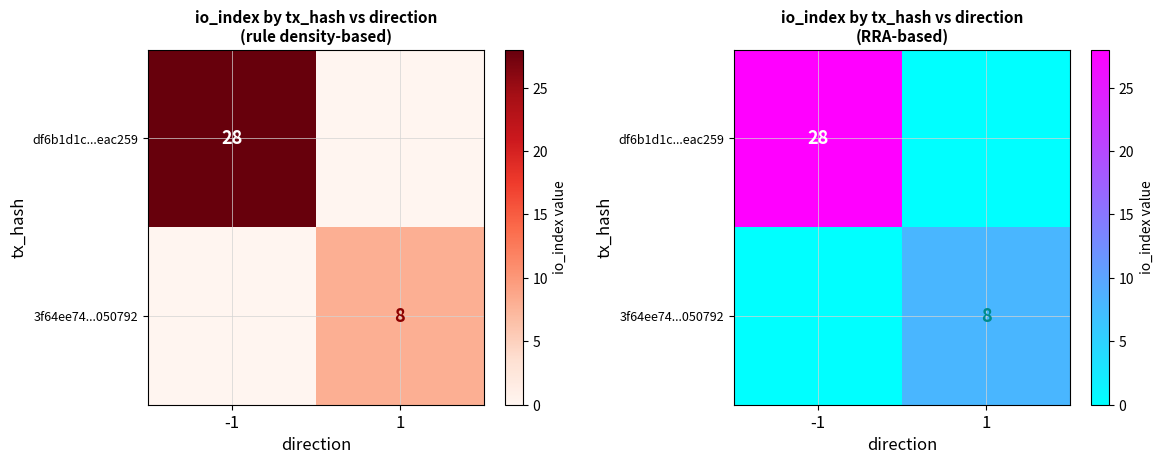

How many 3f64ee74...050792 values are between 0 and 8?

2